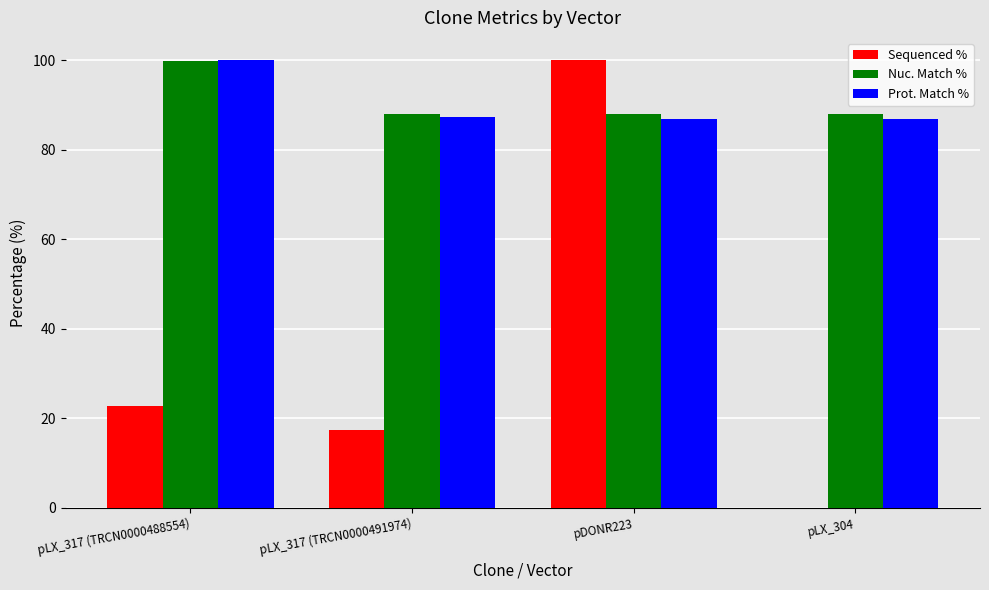

Is the value of Nuc. Match % at pLX_304 greater than the value of Sequenced % at pLX_317 (TRCN0000488554)?

Yes